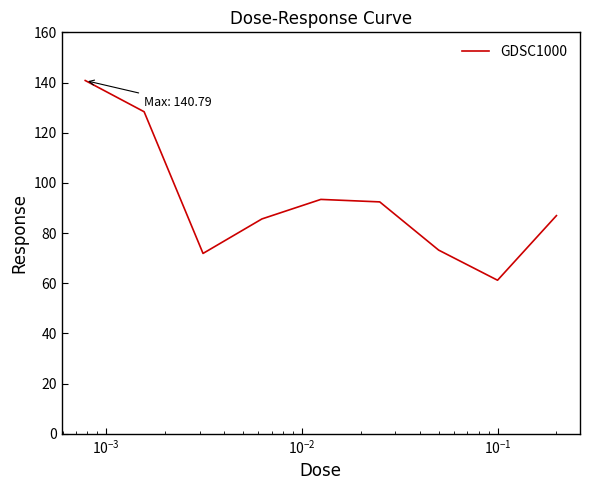

What is the greatest value displayed?

140.8